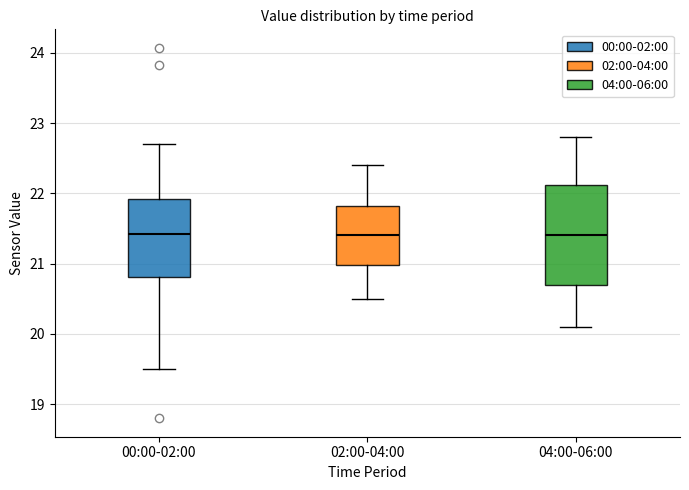

Reading left to right, read every box against the y-axis: the position of its median line, the range the box covers, and the ends of its whiskers. The values are not printed on the chart, so give them approximately, as read against the axis.

00:00-02:00: median 21.4, box 20.8 to 21.9, whiskers 19.5 to 22.7
02:00-04:00: median 21.4, box 21.0 to 21.8, whiskers 20.5 to 22.4
04:00-06:00: median 21.4, box 20.7 to 22.1, whiskers 20.1 to 22.8